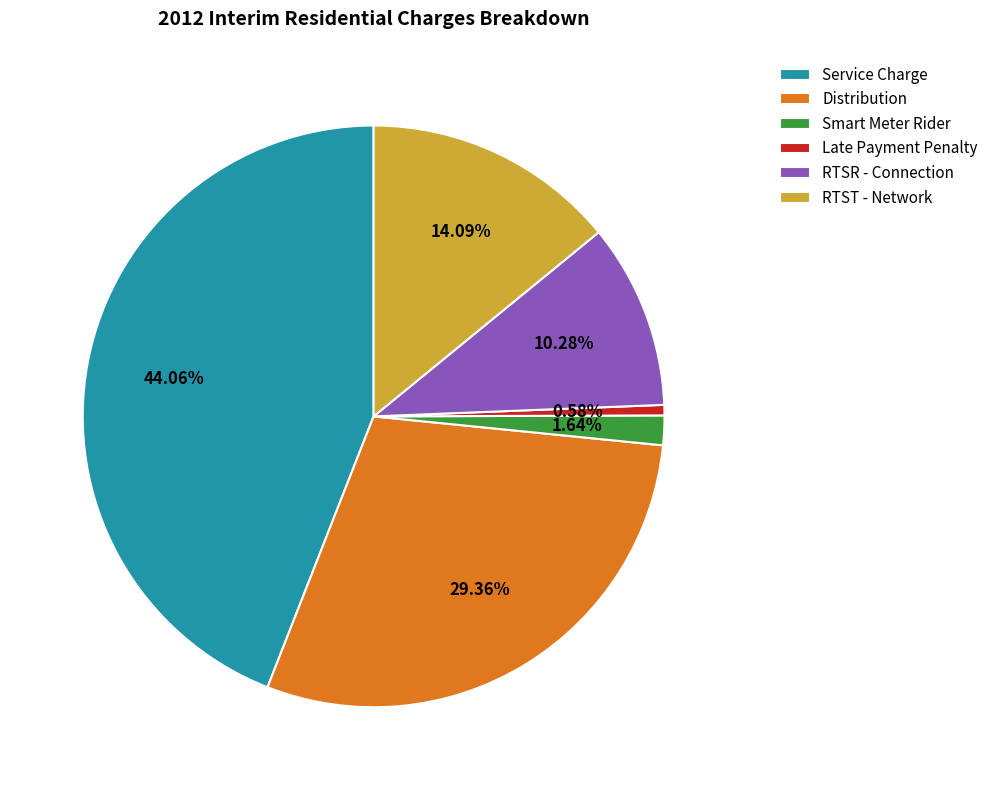

Does Late Payment Penalty represent more than half of the total?

No